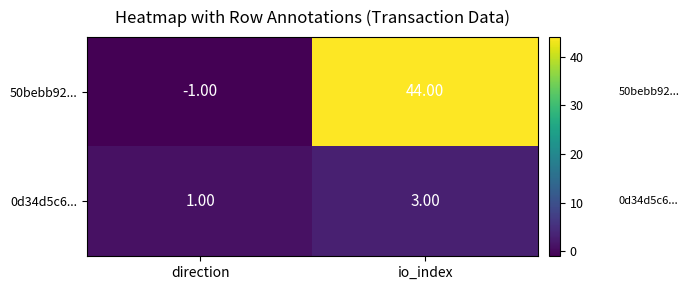

What is the difference between the highest and lowest values at direction?

2